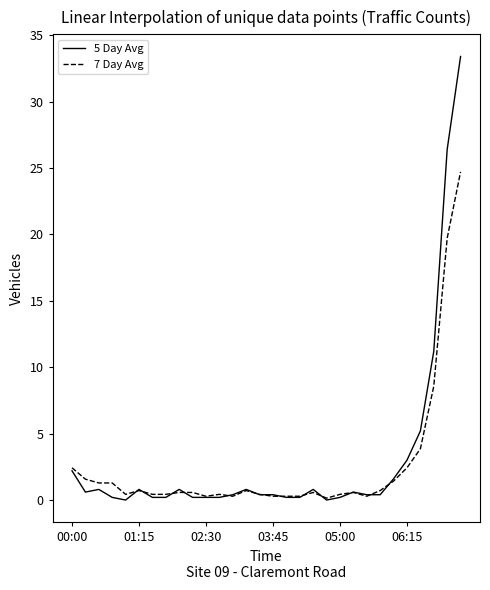

Which series has the largest total across all categories?

5 Day Avg